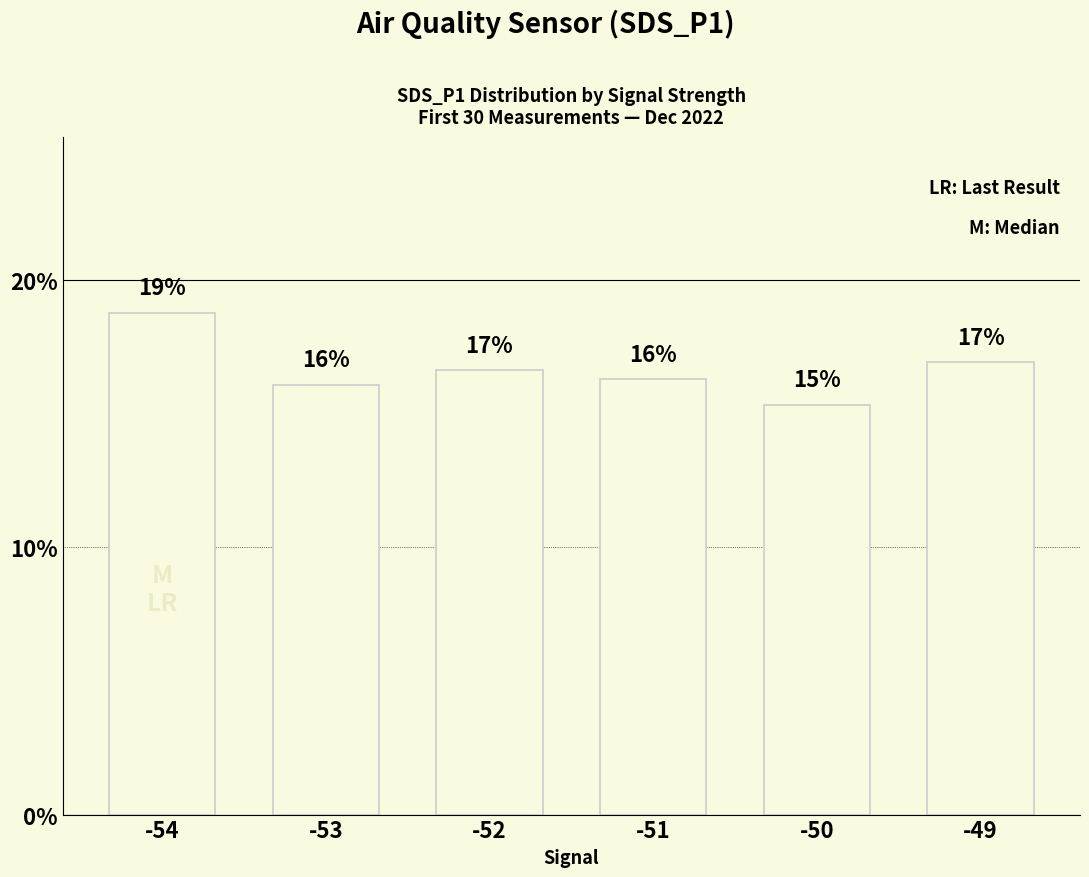

Reading left to right, extract all data points from this chart.

-54=0.2	-53=0.2	-52=0.2	-51=0.2	-50=0.2	-49=0.2